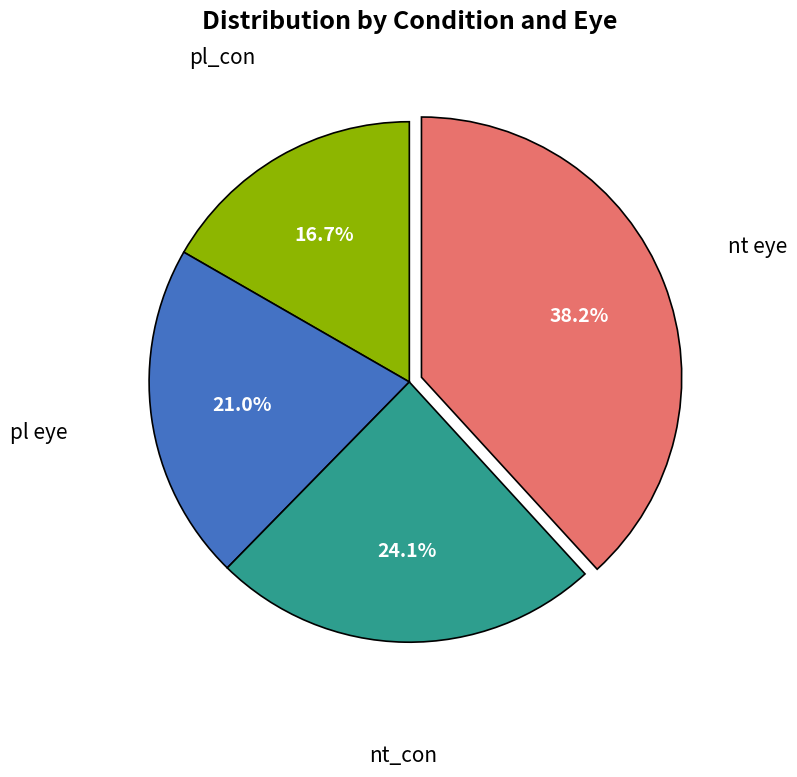

Is there any slice that represents more than half of the pie?

No